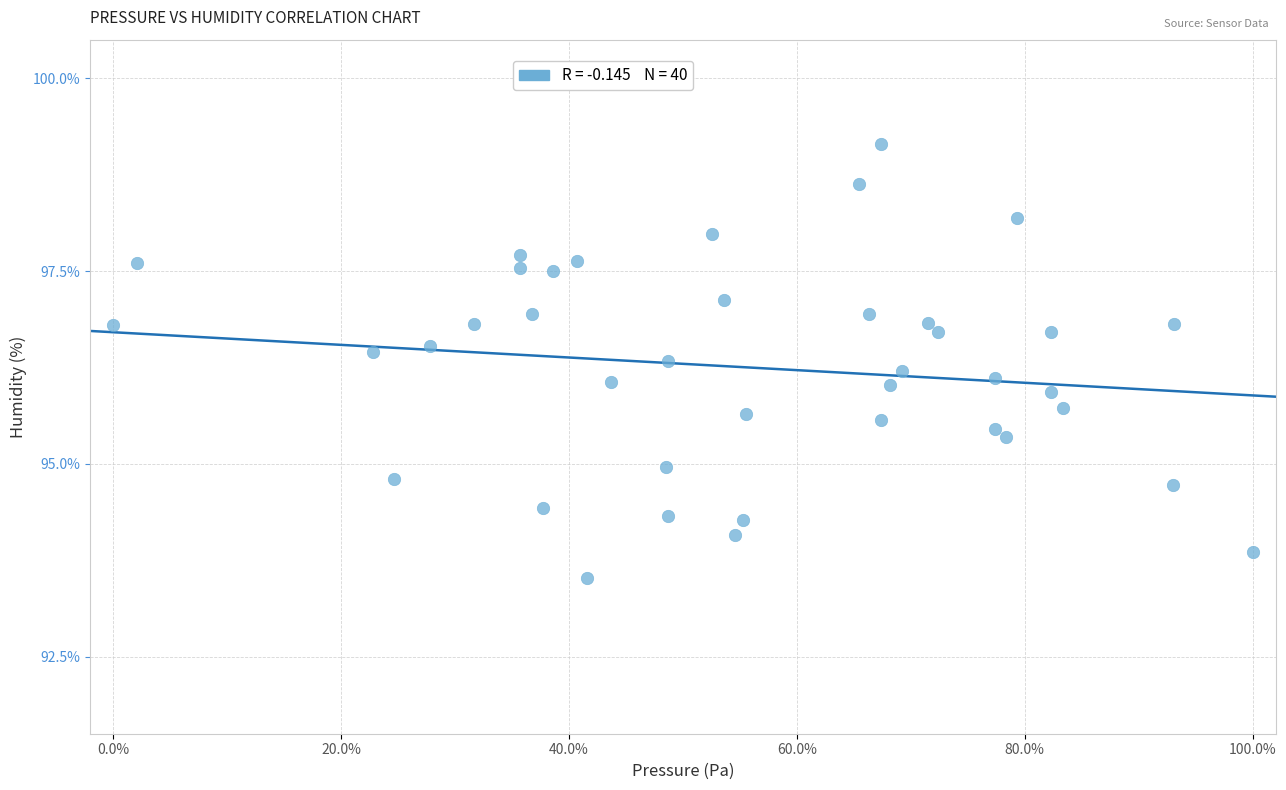

What is the range of X values (max minus min)?

100.0